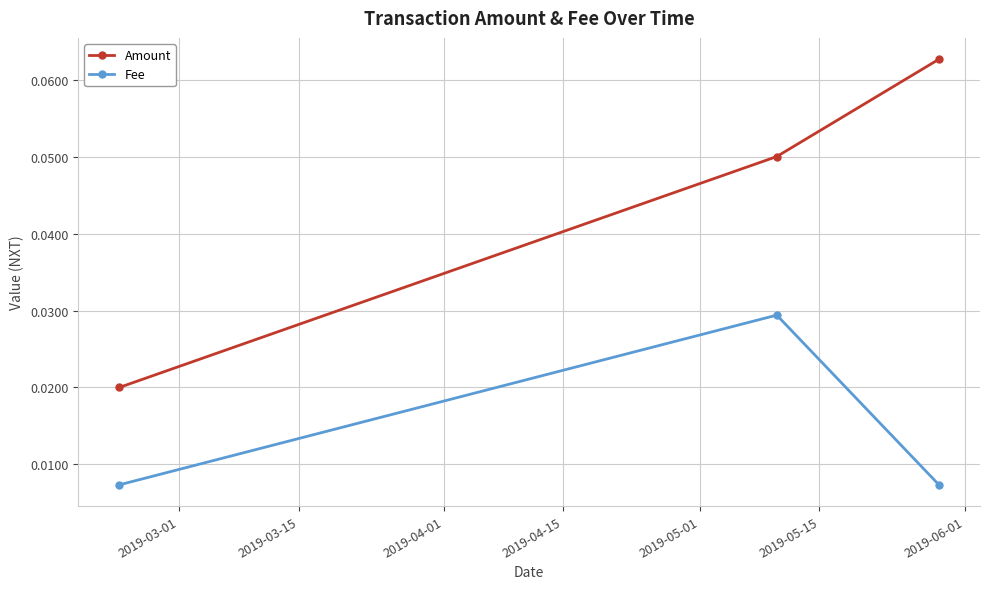

List the series in order of their overall mean, highest first.

Amount, Fee